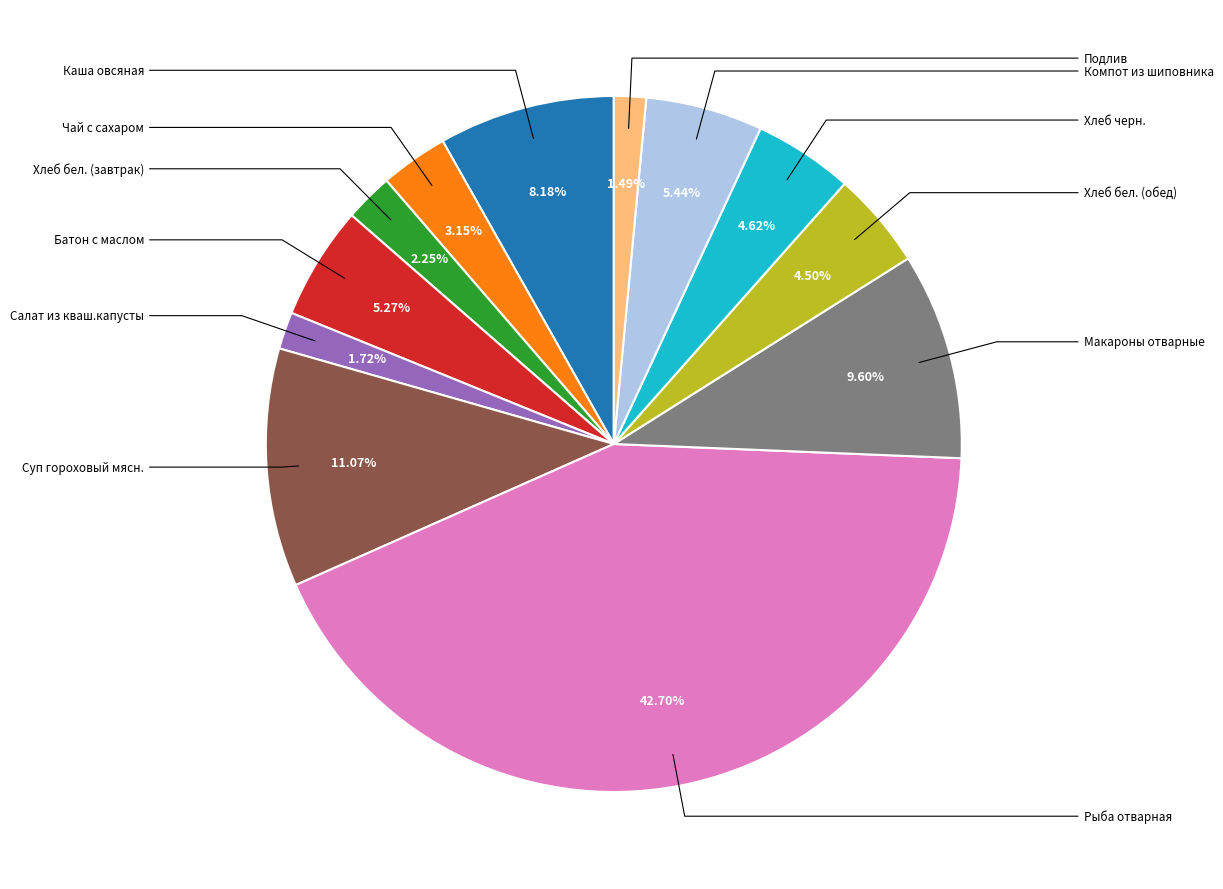

Is there any slice that represents more than half of the pie?

No